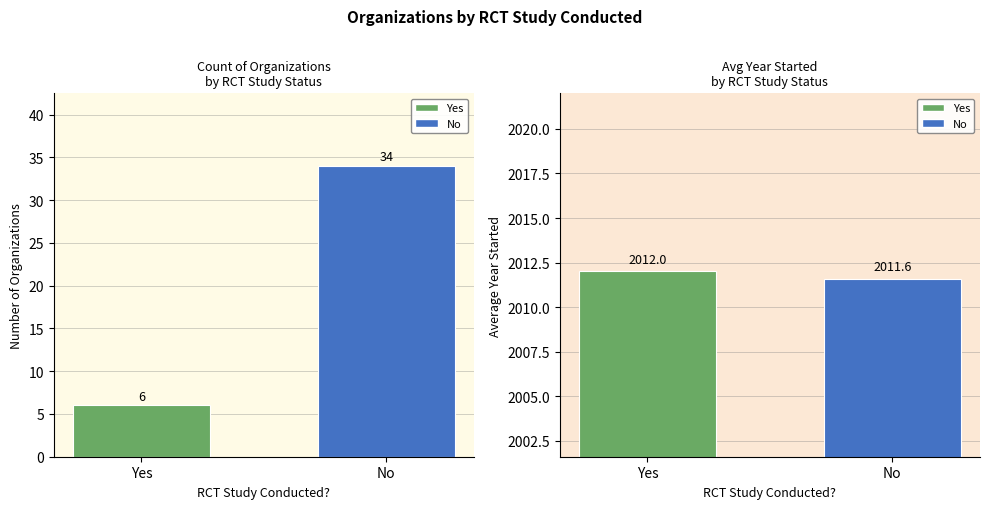

The value of Avg Year Started at No is 595.3. True or false?

False